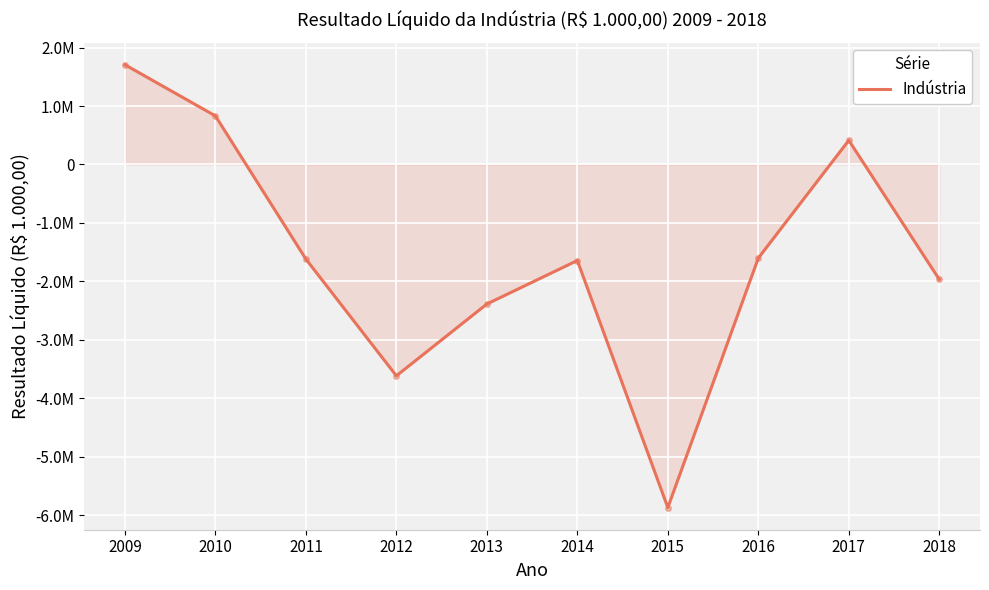

Is this an area chart (filled region under the line)?

Yes